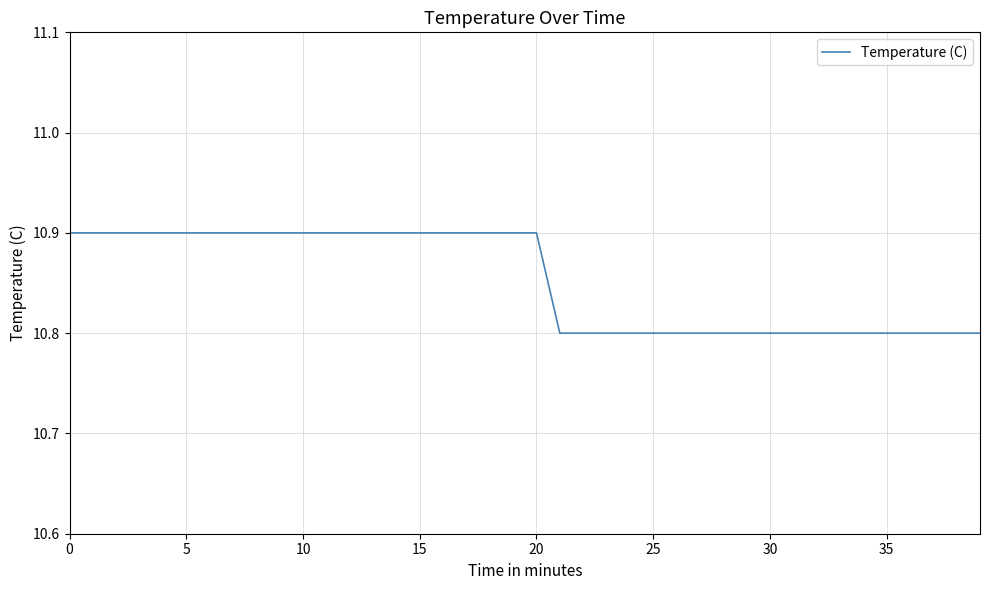

What is the maximum value shown in the chart?

10.9